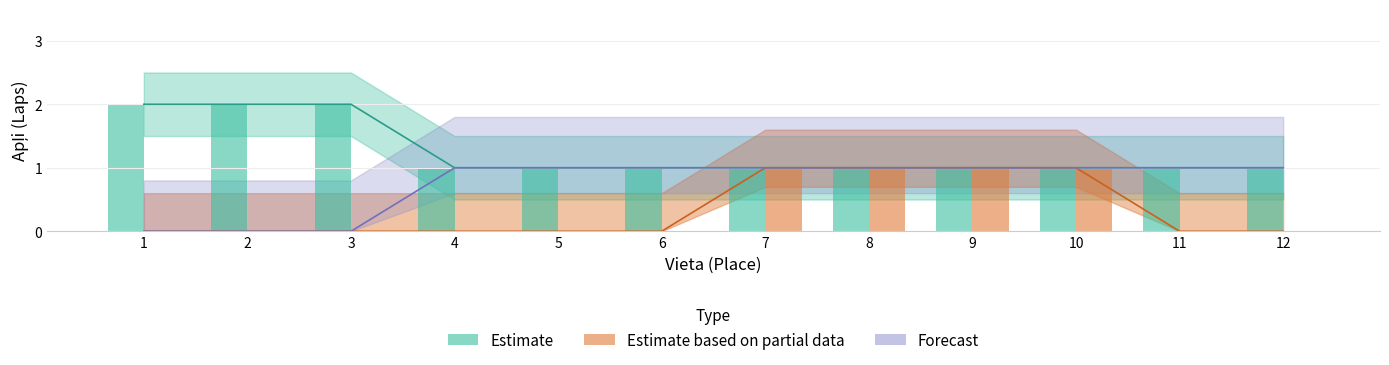

How many series are shown in this chart?

3